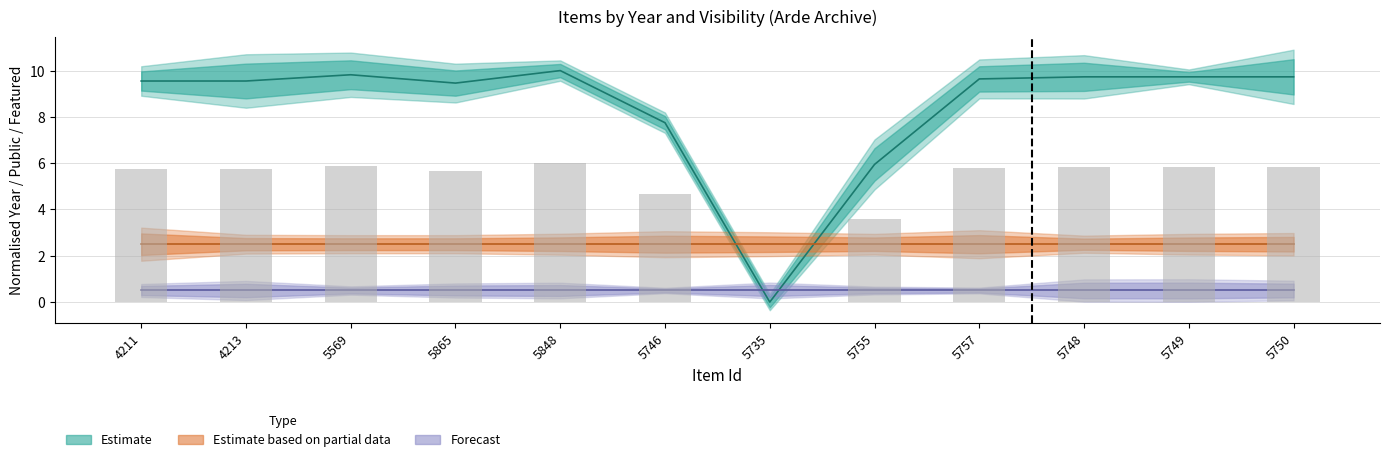

True or false: Estimate based on partial data has a value of 3.9 at 5755.

False